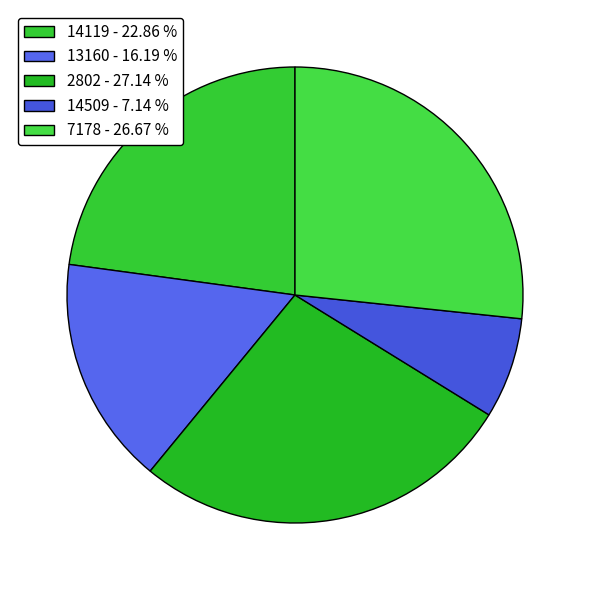

Combined, what portion of the pie is 13160 and 7178?

42.9%